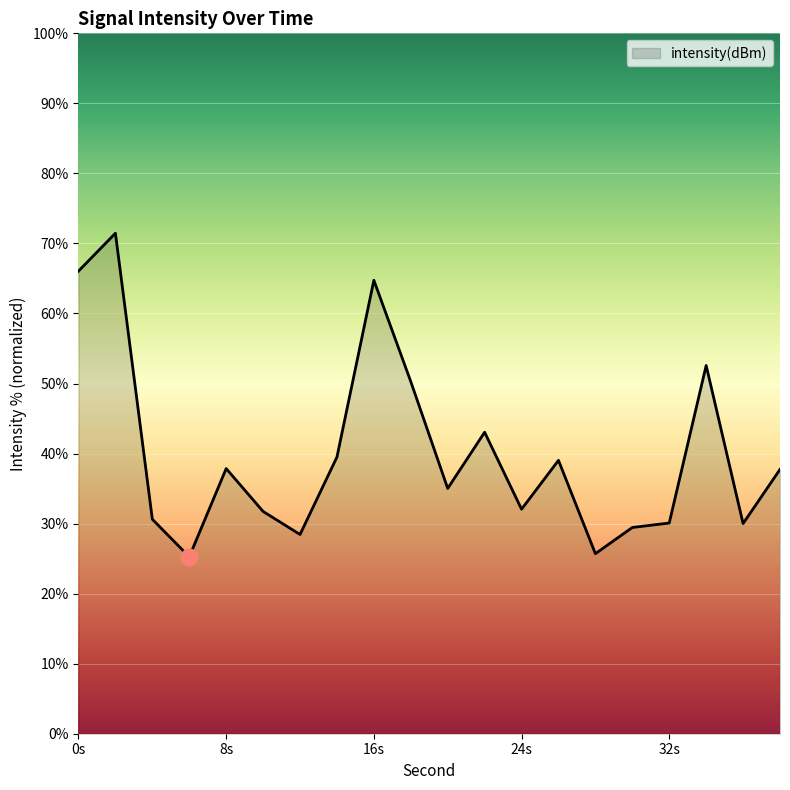

What is the greatest value displayed?

71.5